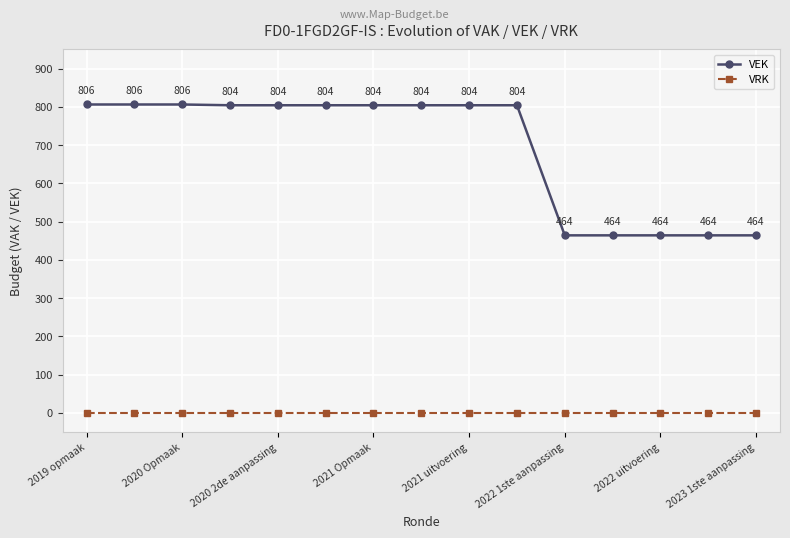

Which series has the largest total across all categories?

VEK